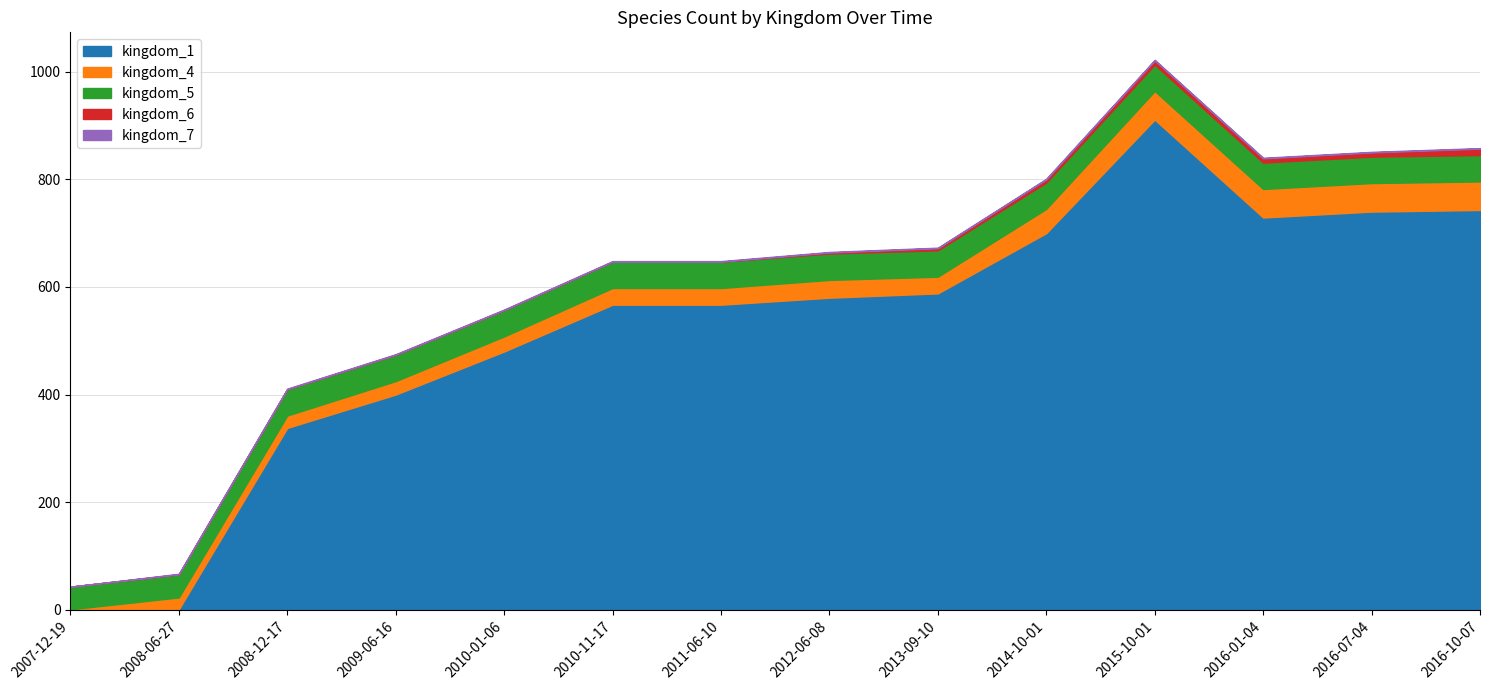

True or false: kingdom_6 has more than 2 points higher than both neighbors.

False